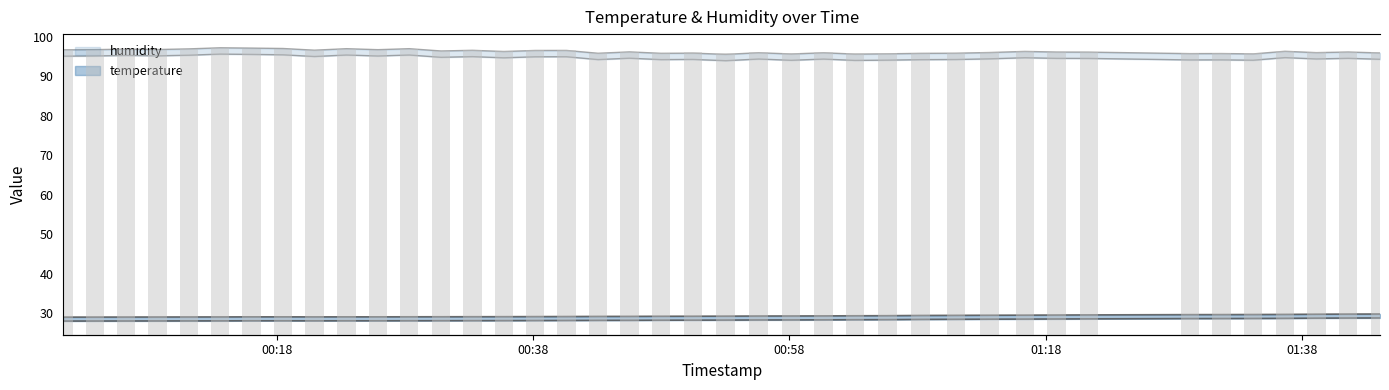

At which label does the data first exceed 95?

00:18